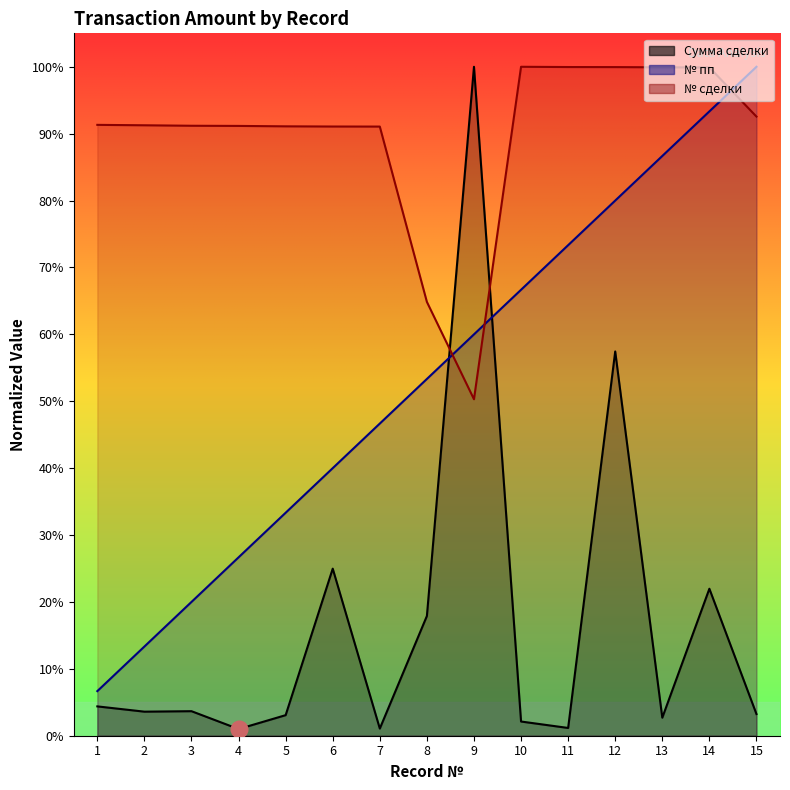

Where is № пп nearest to the value 53?

8